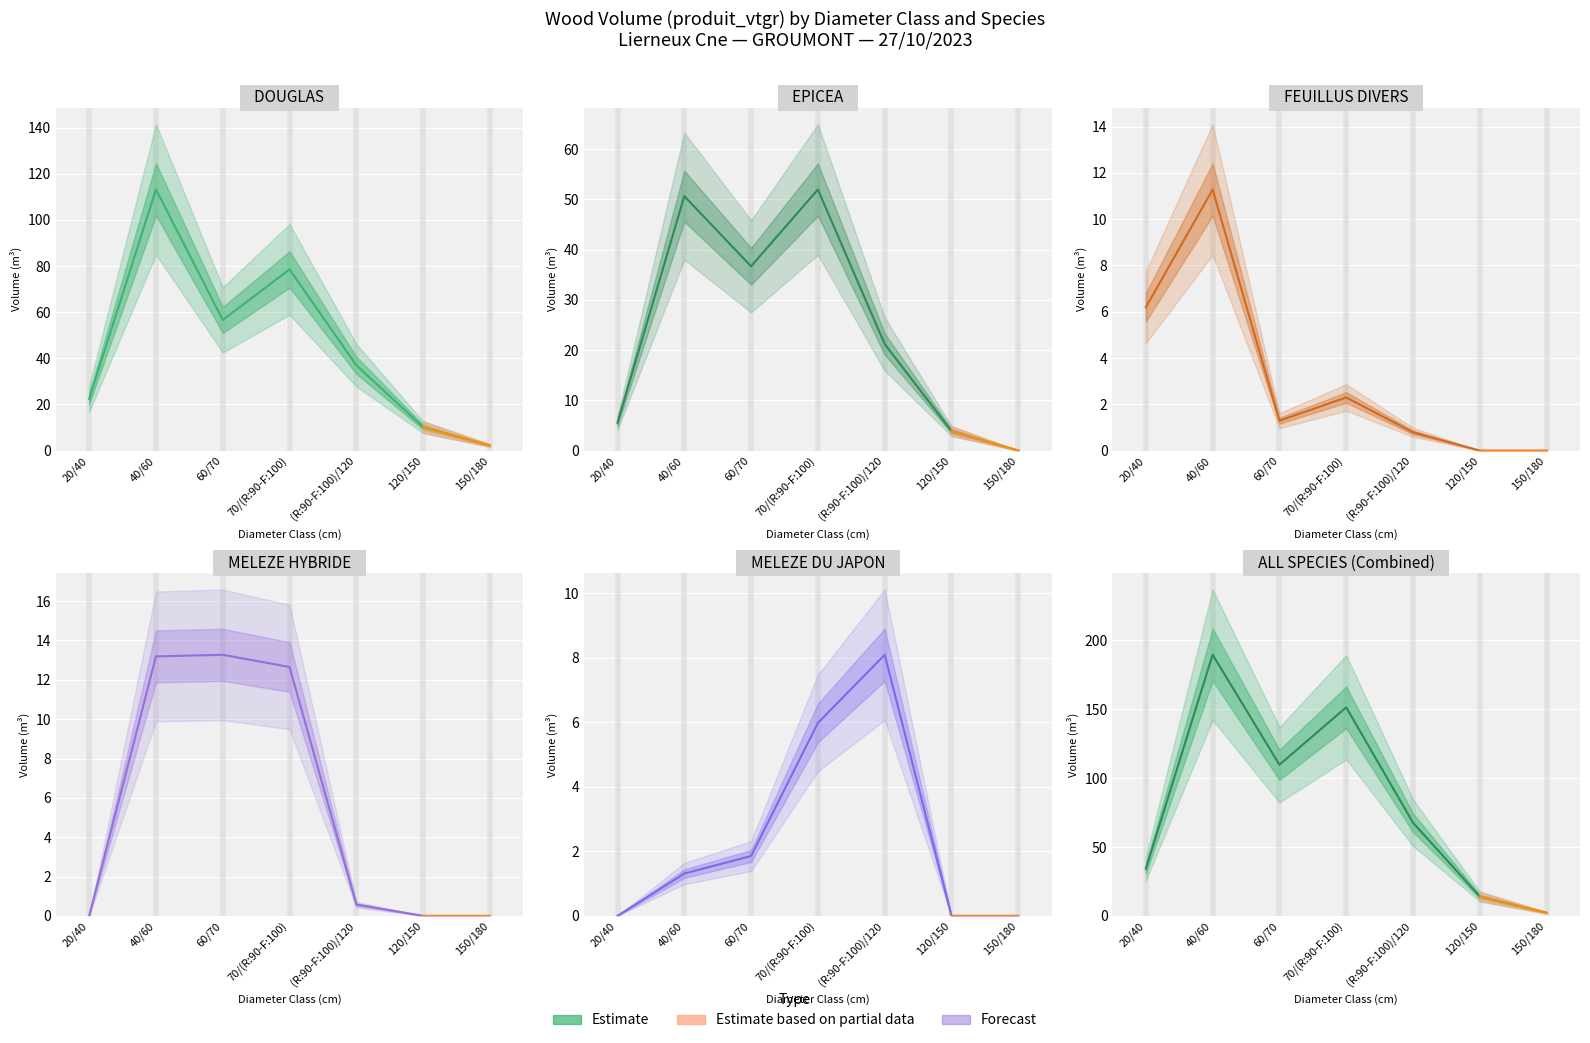

What is the difference between the maximum and minimum values in the DOUGLAS series?

111.0